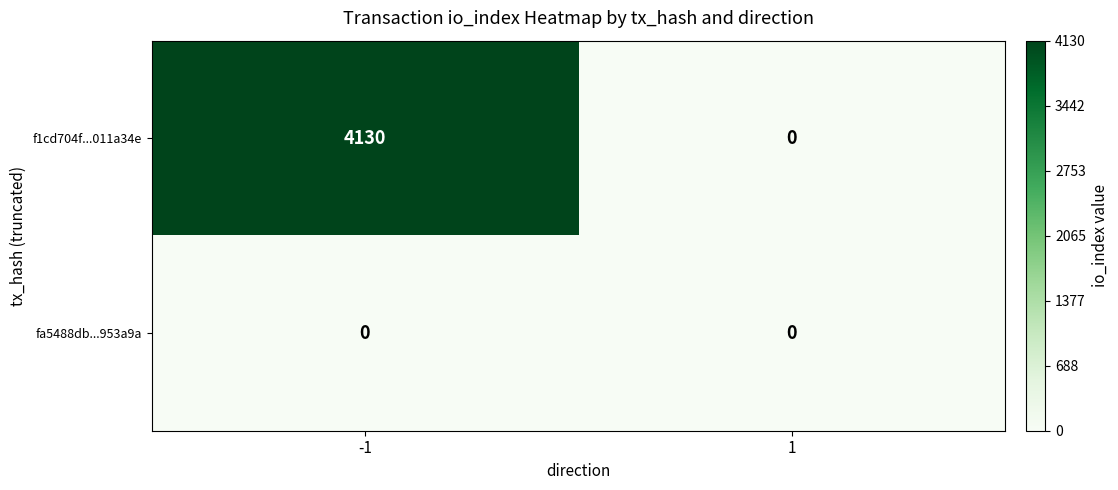

True or false: fa5488db...953a9a has a value of 0 at 1.

True